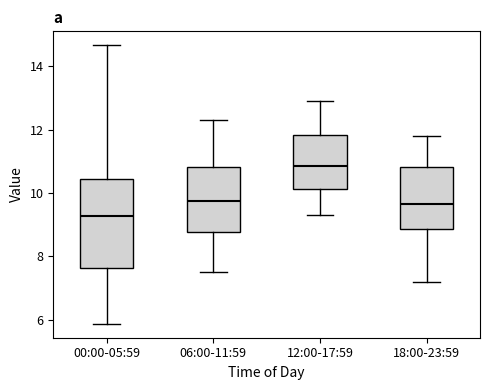

Which box's median line is the highest?

12:00-17:59